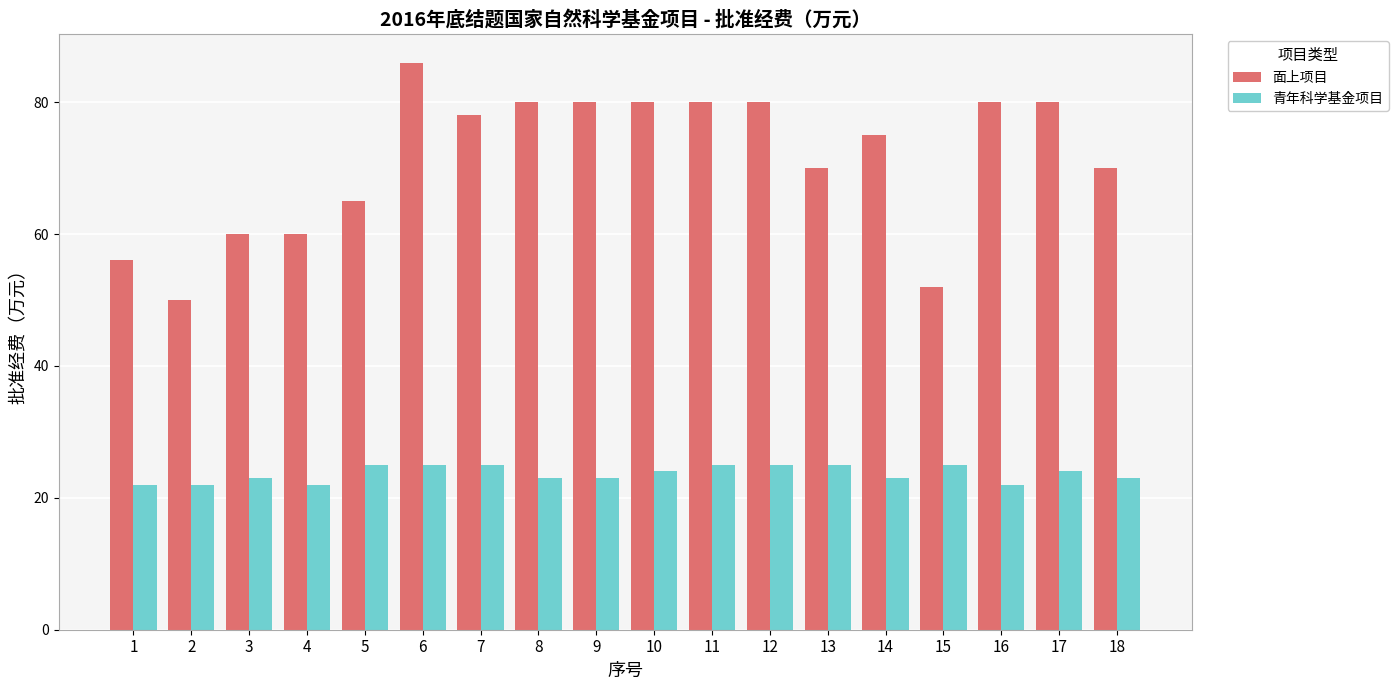

Rank the series at 13 from highest to lowest value.

面上项目, 青年科学基金项目